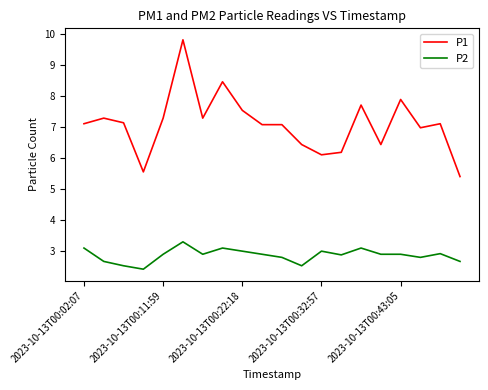

What is the maximum value for P1?

9.8